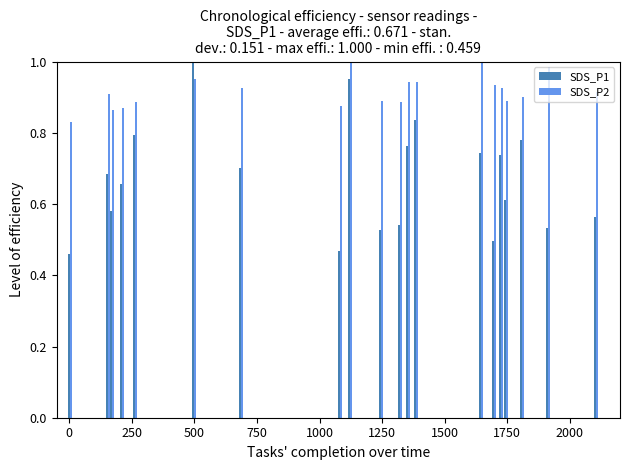

Which series has the widest spread of values?

SDS_P1